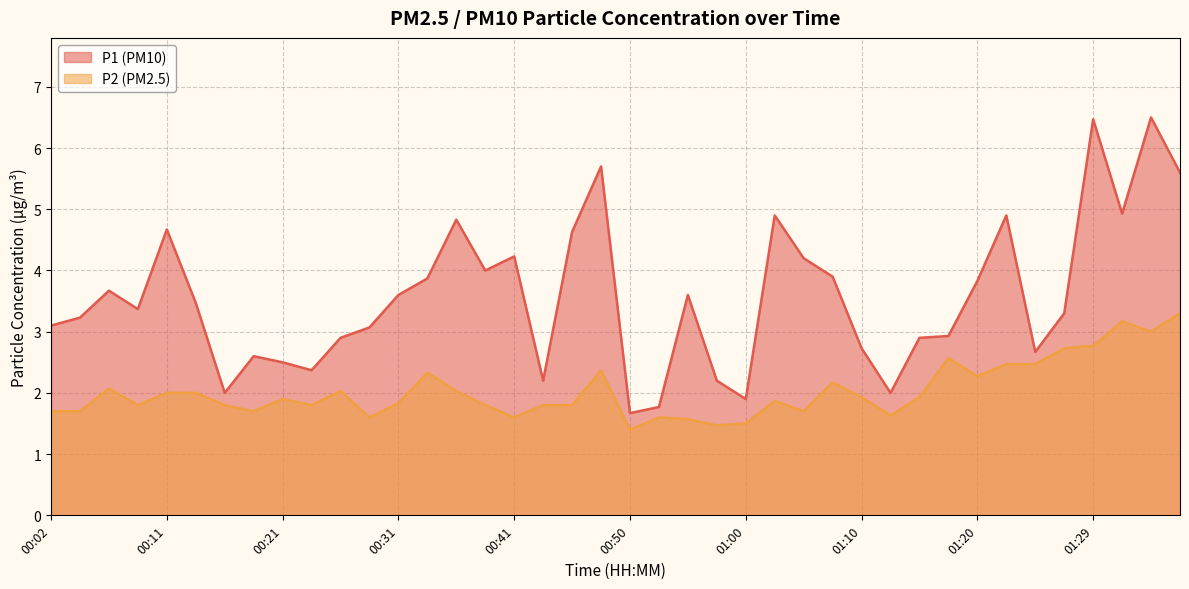

What value does the P1 series have at 00:26?

2.9